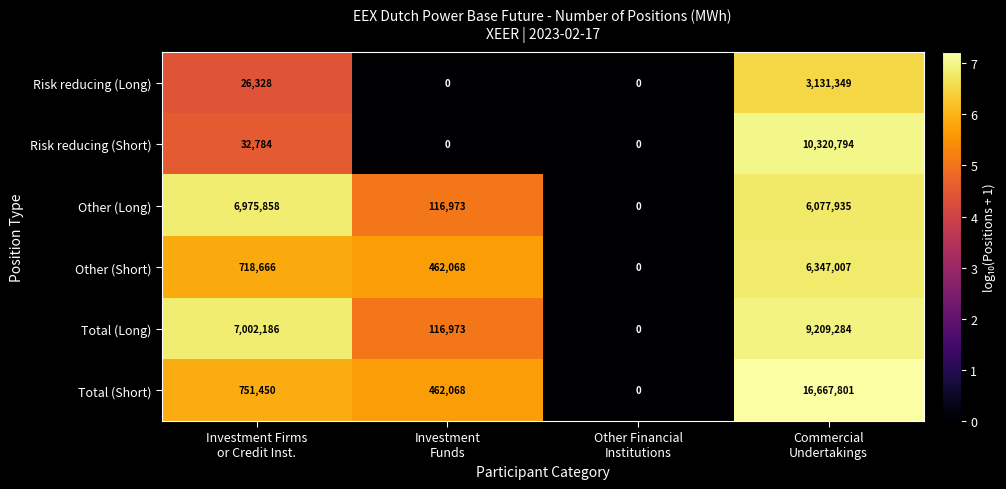

Reading left to right, transcribe all the data shown in this chart.

Risk reducing (Long): 26328	0	0	3131349
Risk reducing (Short): 32784	0	0	10320794
Other (Long): 6975858	116973	0	6077935
Other (Short): 718666	462068	0	6347007
Total (Long): 7002186	116973	0	9209284
Total (Short): 751450	462068	0	16667801